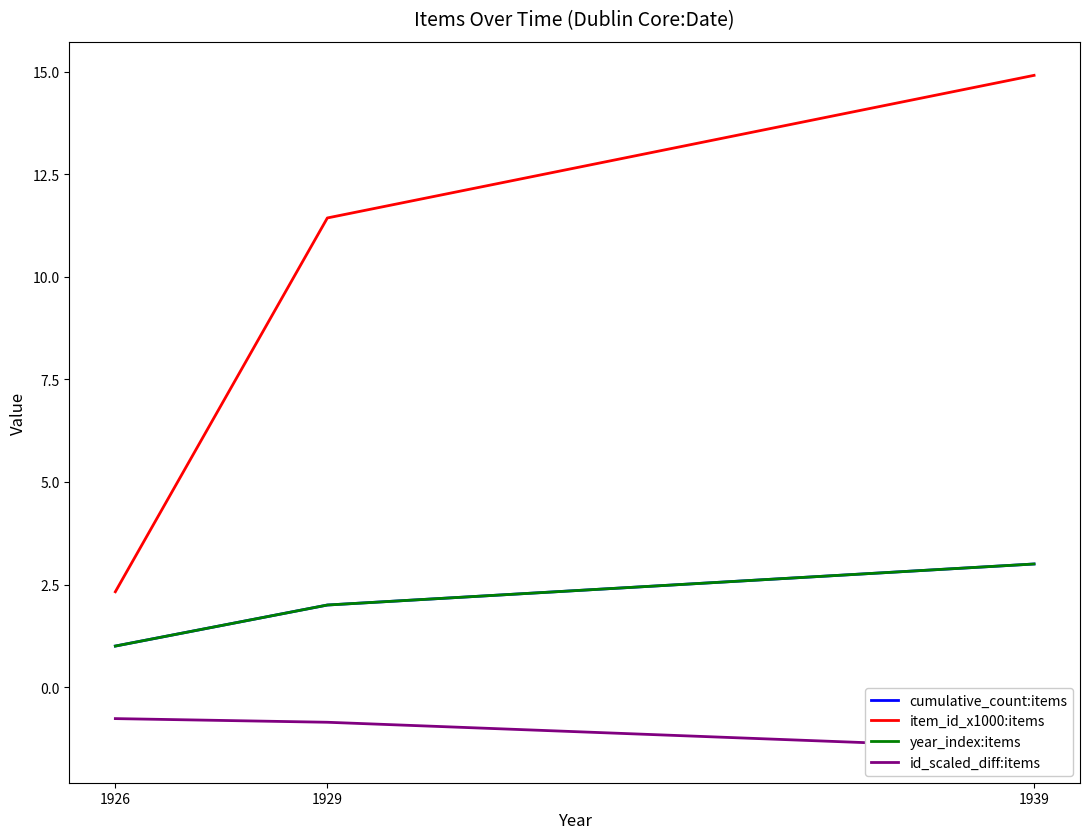

At which label does cumulative_count:items reach its peak?

1939